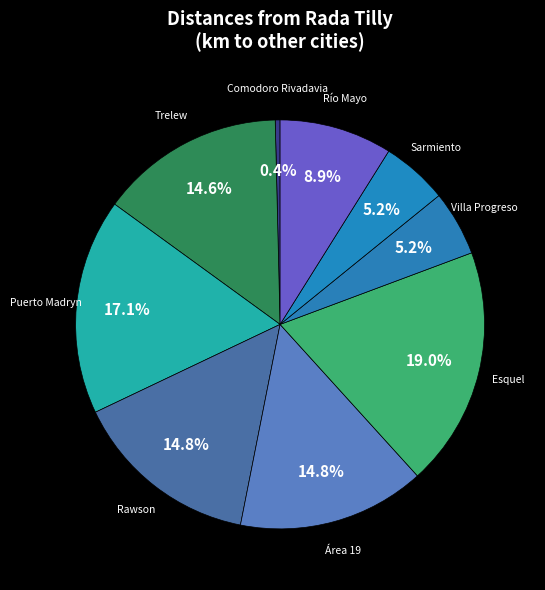

Which has a higher value, Villa Progreso or Área 19?

Área 19